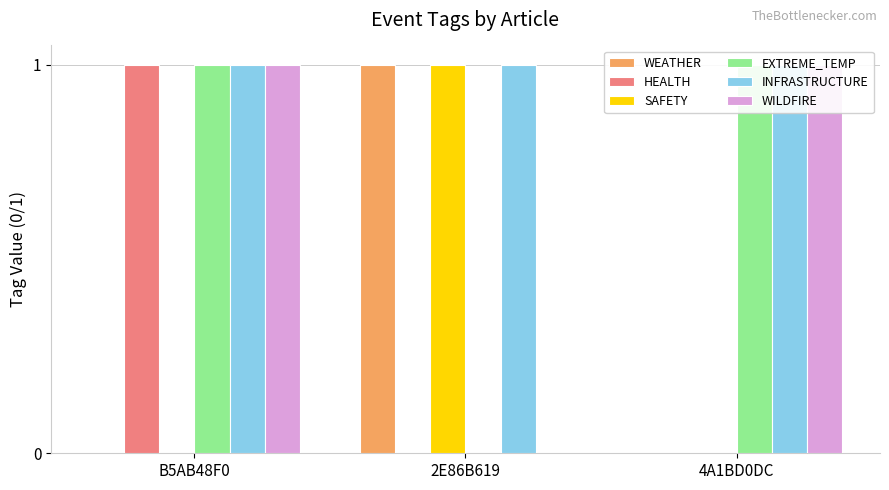

What is the difference between the maximum and minimum values in the EXTREME_TEMP series?

1